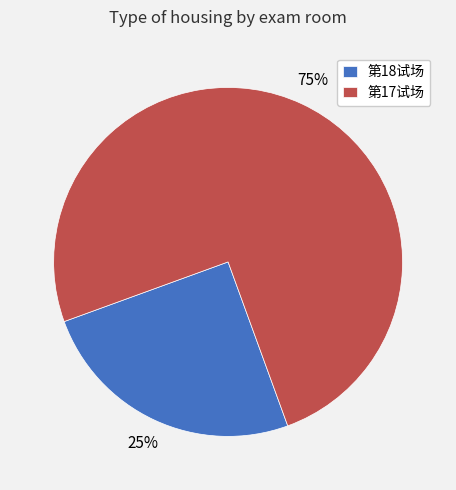

Which has a higher value, 第17试场 or 第18试场?

第17试场